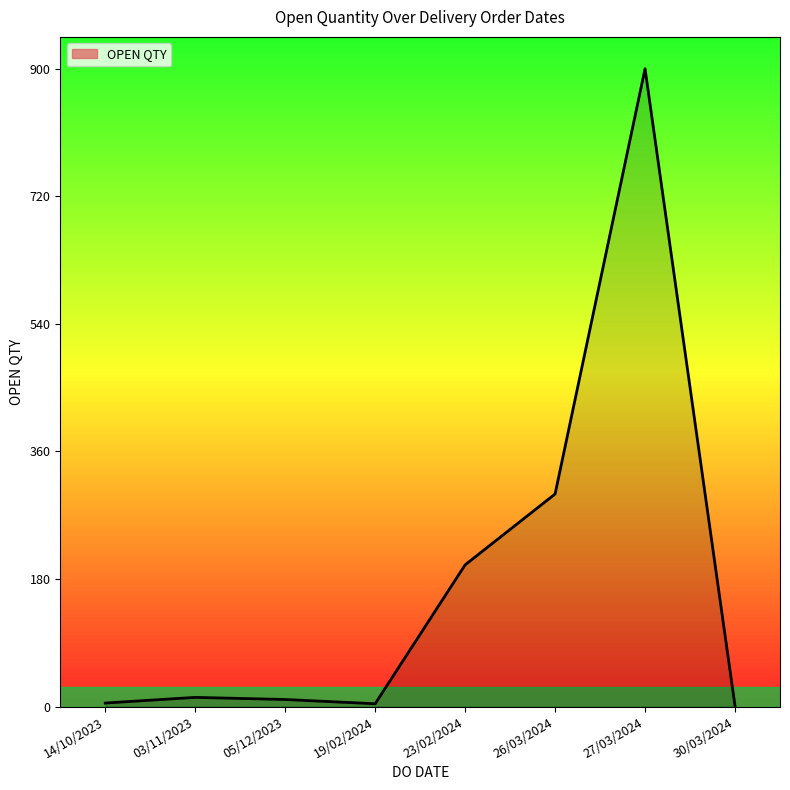

True or false: the data shows 5 at 14/10/2023.

True